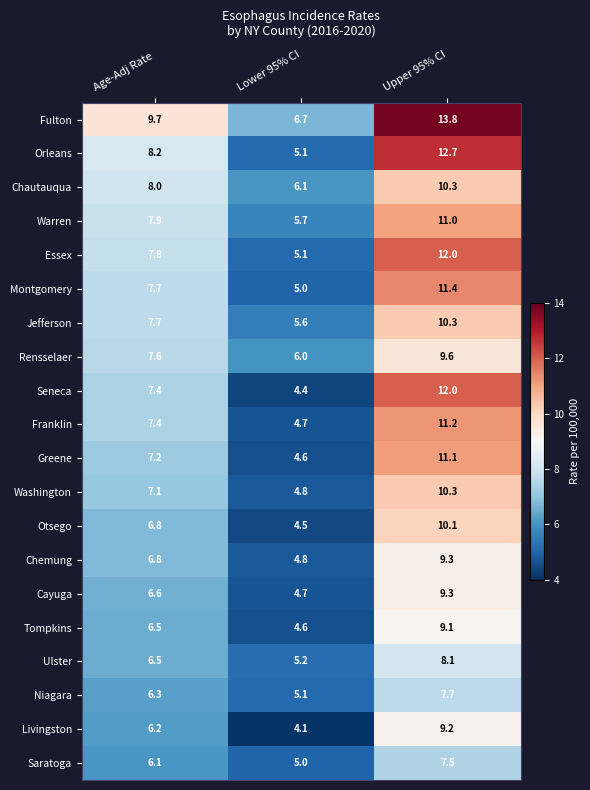

Rank the categories by Jefferson value from highest to lowest.

Upper 95% CI, Age-Adj Rate, Lower 95% CI